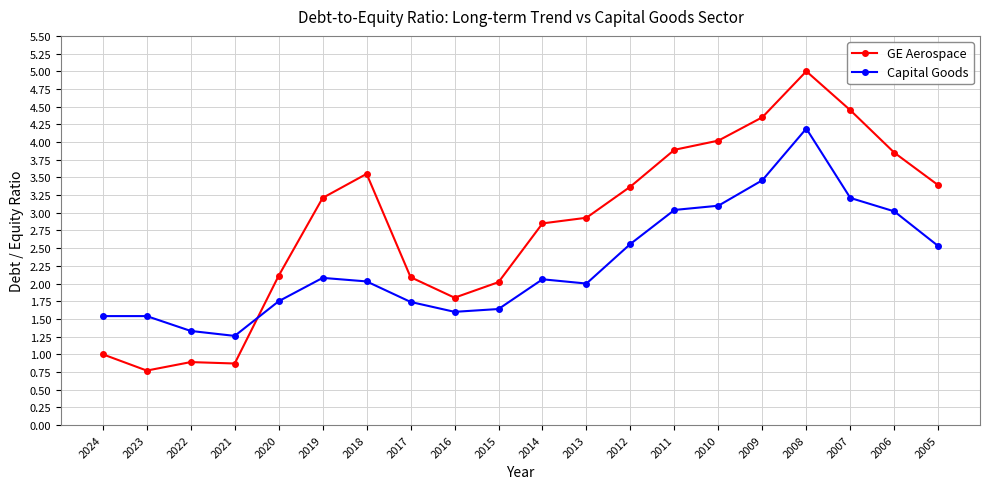

What are all the series names shown in the legend?

GE Aerospace, Capital Goods